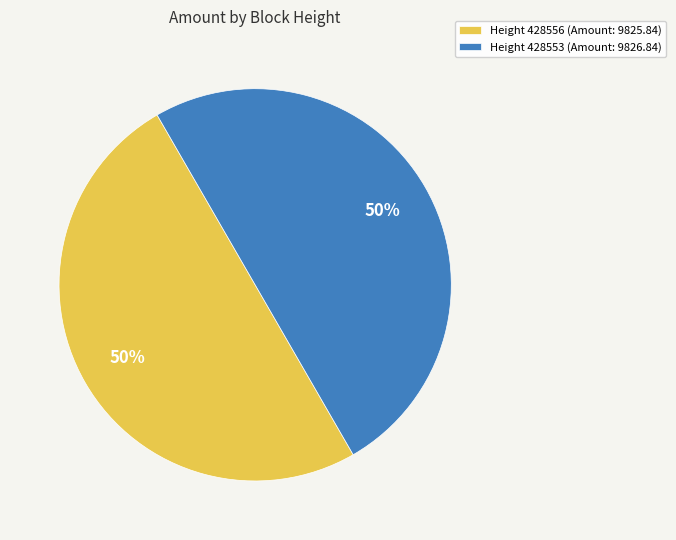

The Height 428553 (Amount: 9826.84) slice represents 59% of the pie. True or false?

False